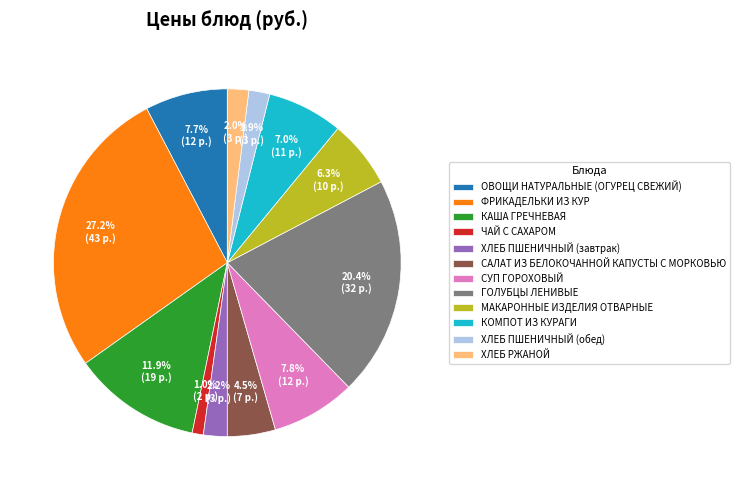

True or false: КОМПОТ ИЗ КУРАГИ accounts for 1% of the total.

False